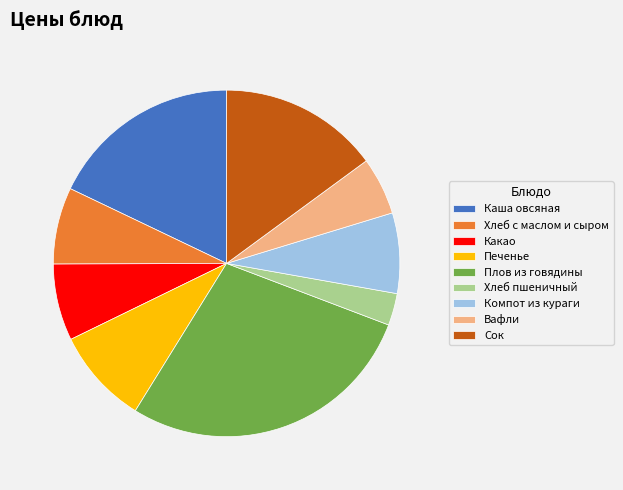

Does Какао account for over 50% of the chart?

No